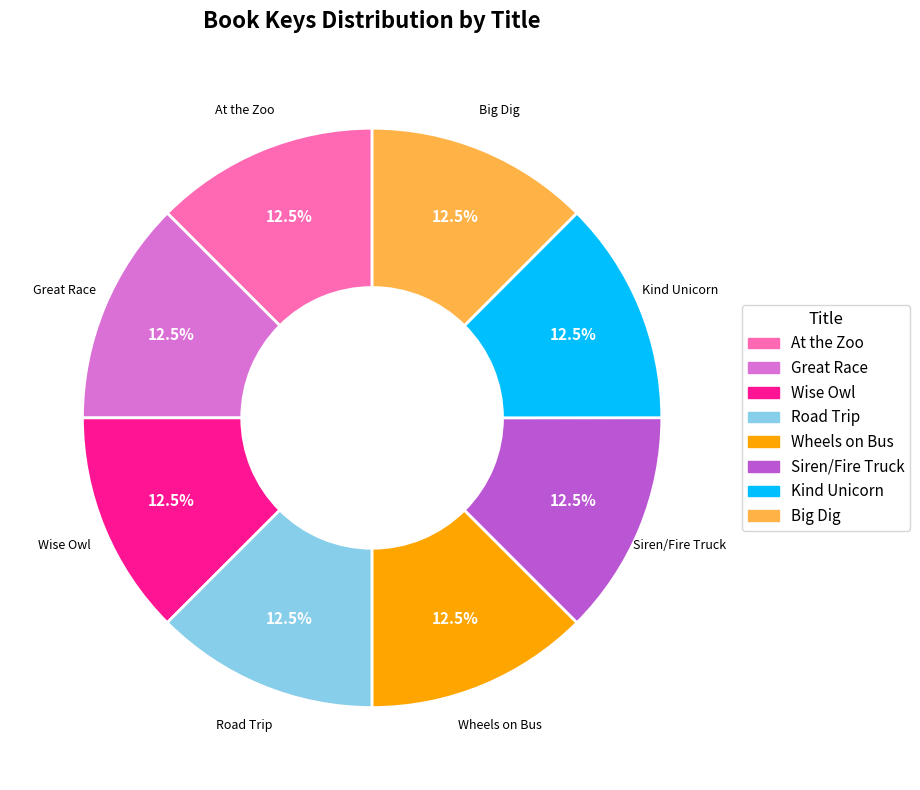

Does any single category account for the majority?

No